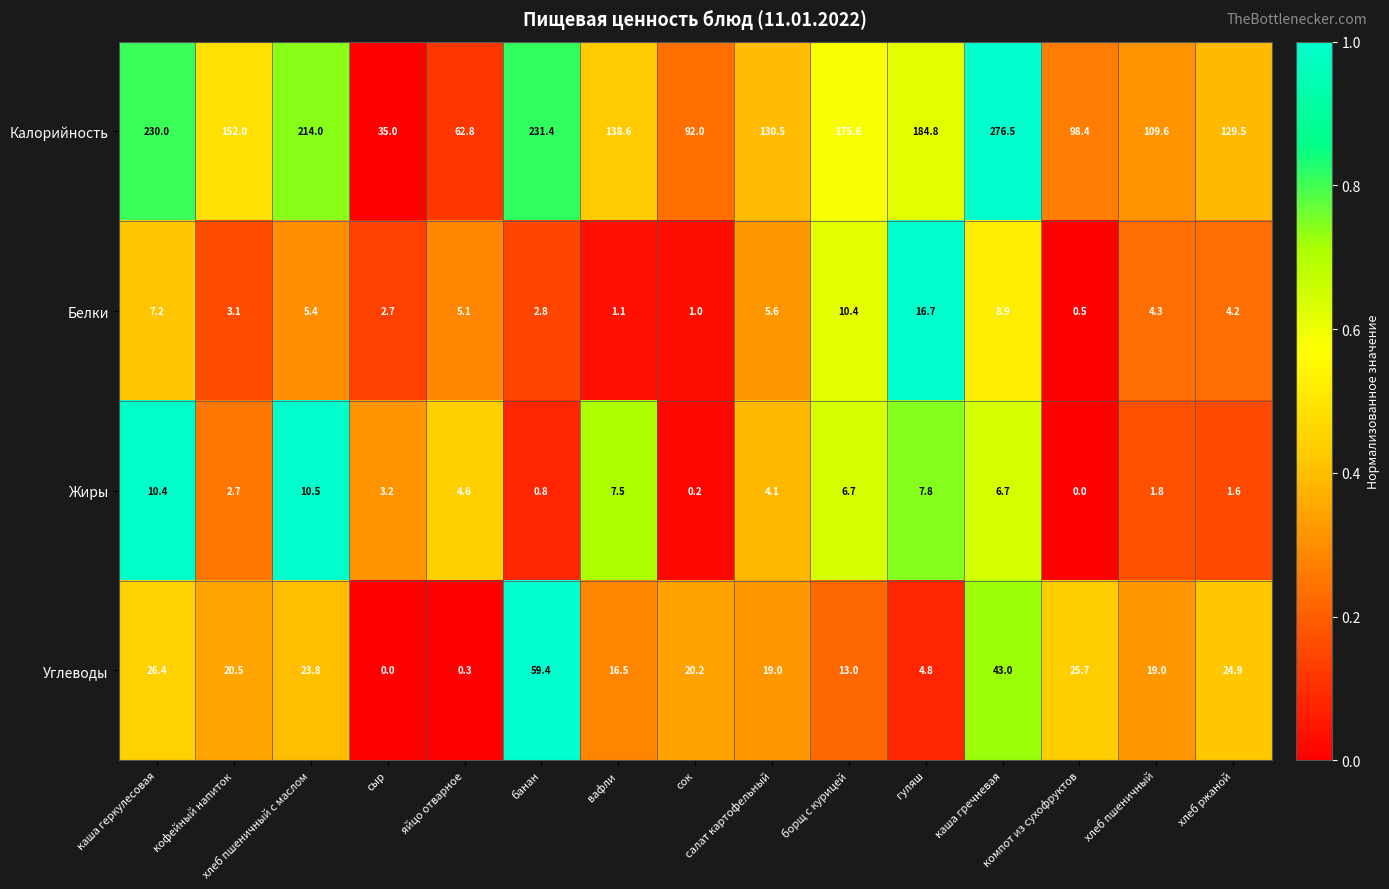

Which label corresponds to the largest value in the chart?

каша гречневая